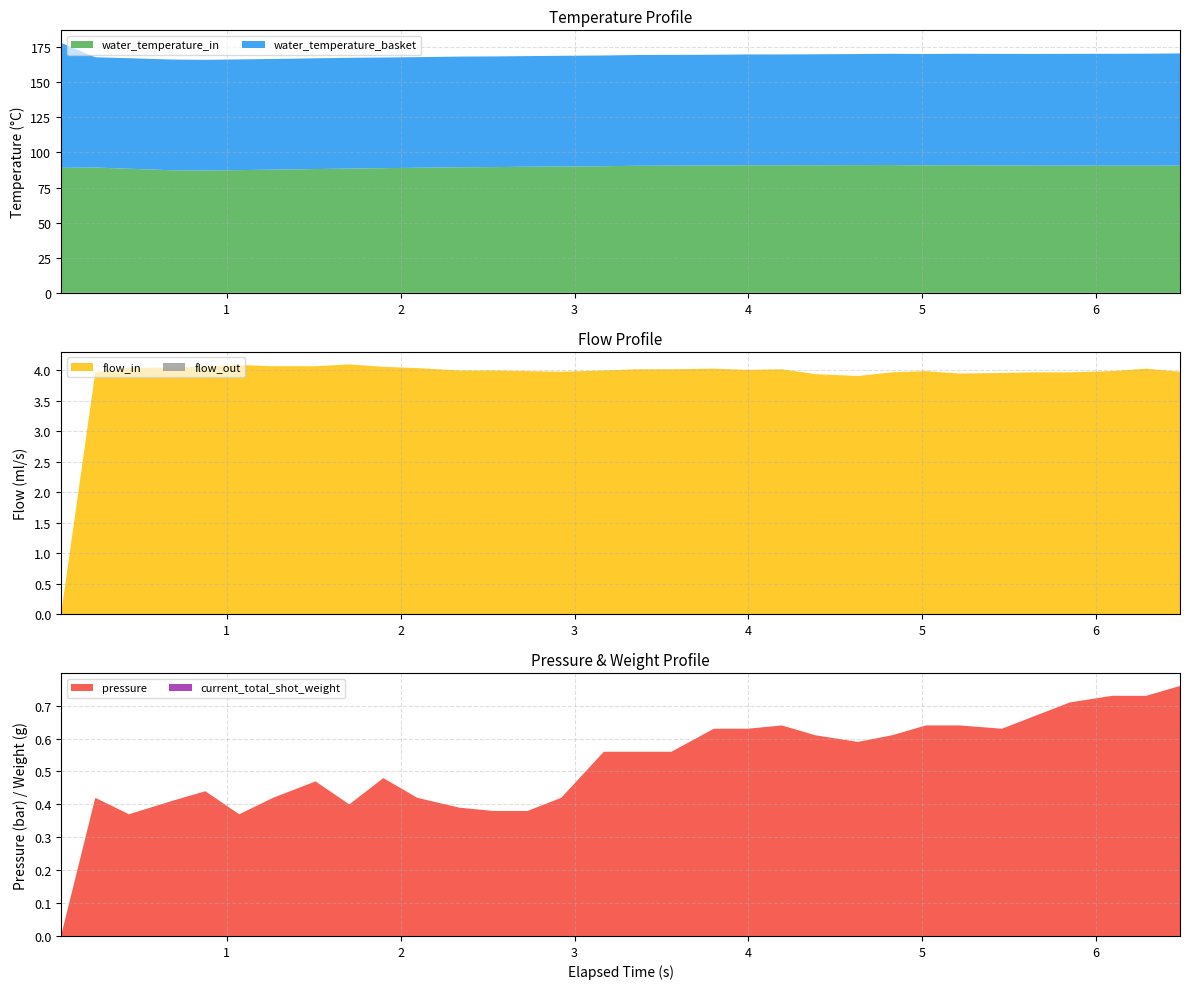

Reading left to right, transcribe all the data shown in this chart.

water_temperature_basket: 0=89.0	1=78.5	2=78.7	3=78.8	4=78.8	5=78.8	6=78.8	7=78.9	8=78.9	9=78.8	10=78.8	11=78.8	12=78.8	13=78.8	14=78.8	15=78.8	16=78.9	17=78.9	18=78.8	19=78.9	20=78.9	21=79.0	22=79.1	23=79.2	24=79.3	25=79.4	26=79.5	27=79.5	28=79.6	29=79.7	30=79.8	31=79.9
water_temperature_in: 0=89.0	1=89.2	2=88.3	3=87.3	4=87.1	5=87.4	6=87.7	7=88.1	8=88.5	9=88.8	10=89.1	11=89.4	12=89.5	13=89.8	14=90.0	15=90.2	16=90.5	17=90.5	18=90.7	19=90.8	20=90.8	21=90.9	22=91.0	23=91.0	24=90.8	25=90.8	26=90.7	27=90.6	28=90.5	29=90.5	30=90.5	31=90.5
pressure: 0=0.0	1=0.4	2=0.4	3=0.4	4=0.4	5=0.4	6=0.4	7=0.5	8=0.4	9=0.5	10=0.4	11=0.4	12=0.4	13=0.4	14=0.4	15=0.6	16=0.6	17=0.6	18=0.6	19=0.6	20=0.6	21=0.6	22=0.6	23=0.6	24=0.6	25=0.6	26=0.6	27=0.7	28=0.7	29=0.7	30=0.7	31=0.8
flow_in: 0=0.0	1=4.0	2=4.0	3=4.0	4=4.1	5=4.1	6=4.1	7=4.1	8=4.1	9=4.1	10=4.0	11=4.0	12=4.0	13=4.0	14=4.0	15=4.0	16=4.0	17=4.0	18=4.0	19=4.0	20=4.0	21=3.9	22=3.9	23=4.0	24=4.0	25=4.0	26=4.0	27=4.0	28=4.0	29=4.0	30=4.0	31=4.0
flow_out: 0=0.0	1=0.0	2=0.0	3=0.0	4=0.0	5=0.0	6=0.0	7=0.0	8=0.0	9=0.0	10=0.0	11=0.0	12=0.0	13=0.0	14=0.0	15=0.0	16=0.0	17=0.0	18=0.0	19=0.0	20=0.0	21=0.0	22=0.0	23=0.0	24=0.0	25=0.0	26=0.0	27=0.0	28=0.0	29=0.0	30=0.0	31=0.0
current_total_shot_weight: 0=0.0	1=0.0	2=0.0	3=0.0	4=0.0	5=0.0	6=0.0	7=0.0	8=0.0	9=0.0	10=0.0	11=0.0	12=0.0	13=0.0	14=0.0	15=0.0	16=0.0	17=0.0	18=0.0	19=0.0	20=0.0	21=0.0	22=0.0	23=0.0	24=0.0	25=0.0	26=0.0	27=0.0	28=0.0	29=0.0	30=0.0	31=0.0